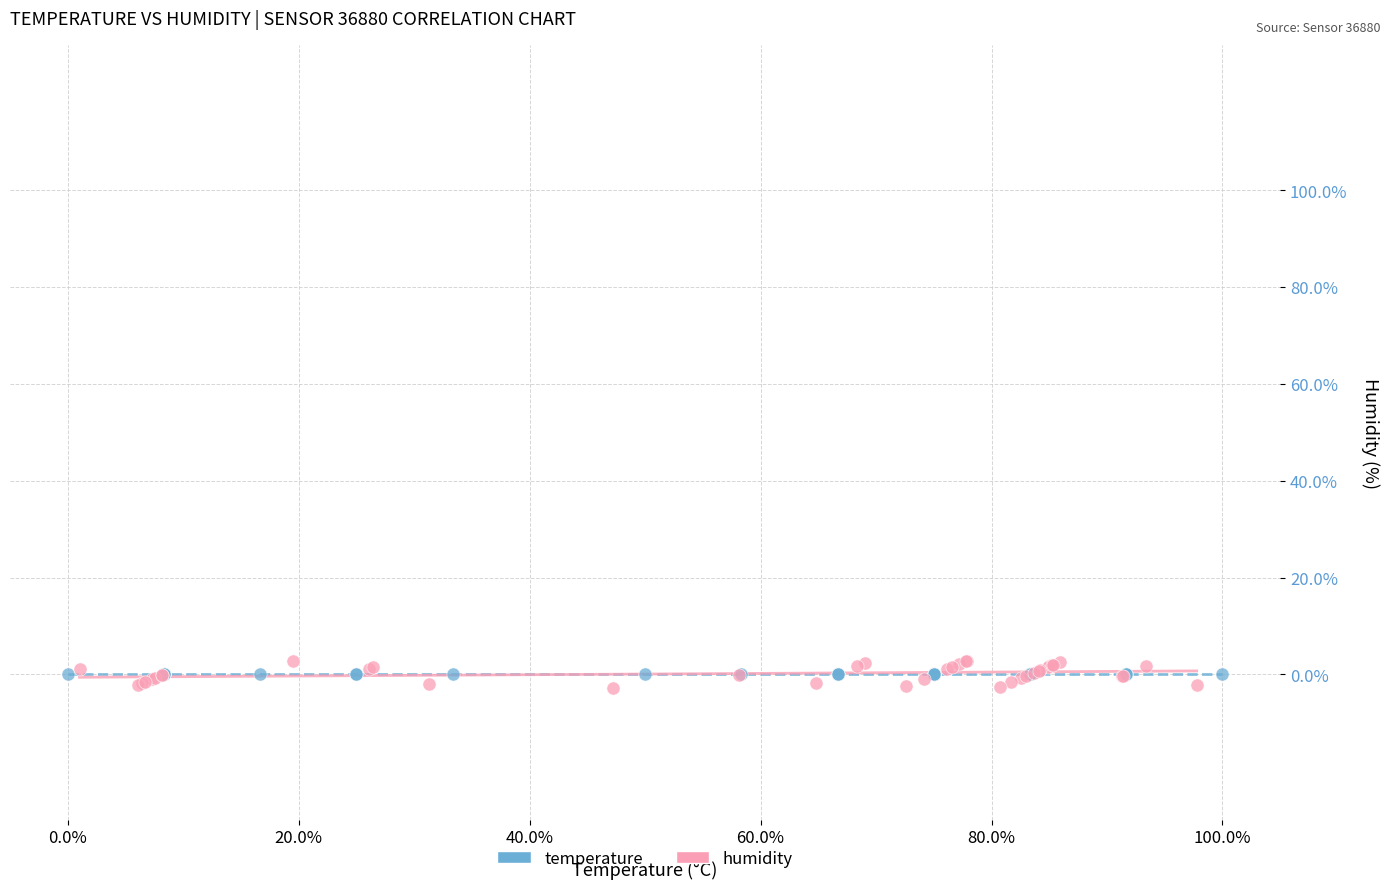

Which series reaches the maximum Y coordinate?

humidity